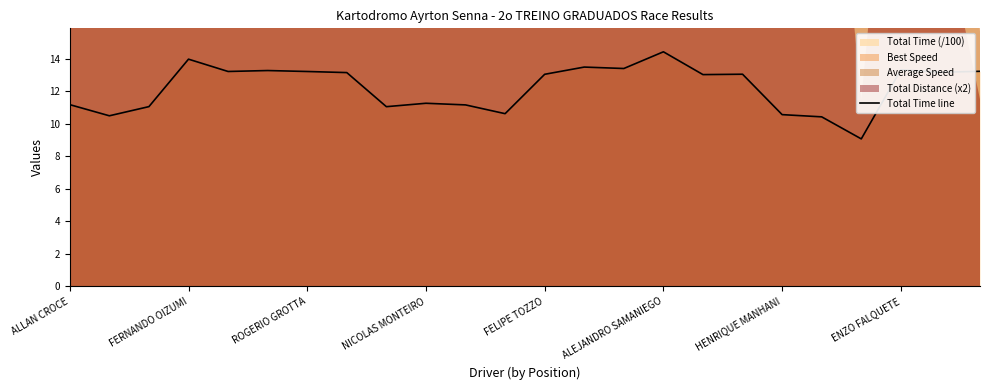

Which category has the highest value in the Total Time line series?

ALEJANDRO SAMANIEGO